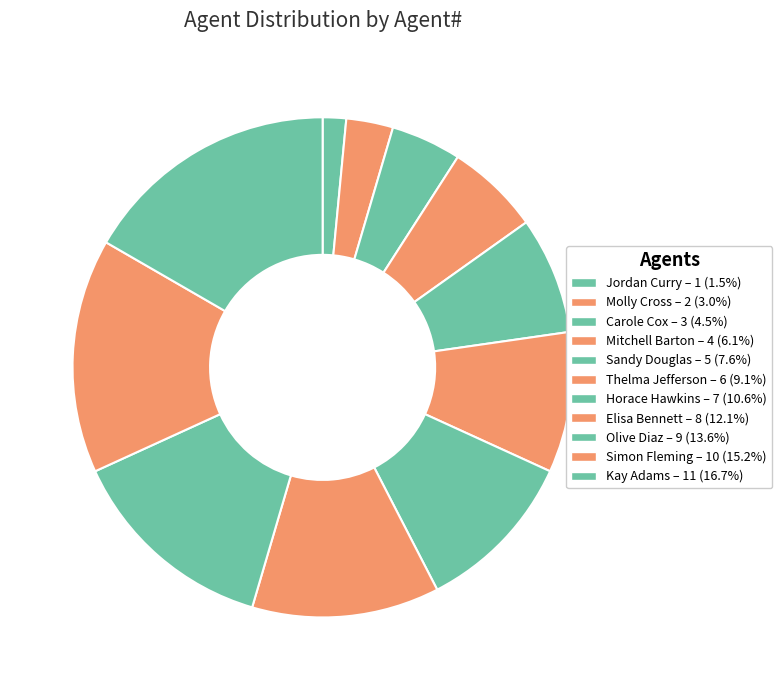

Count the number of slices in the pie.

11